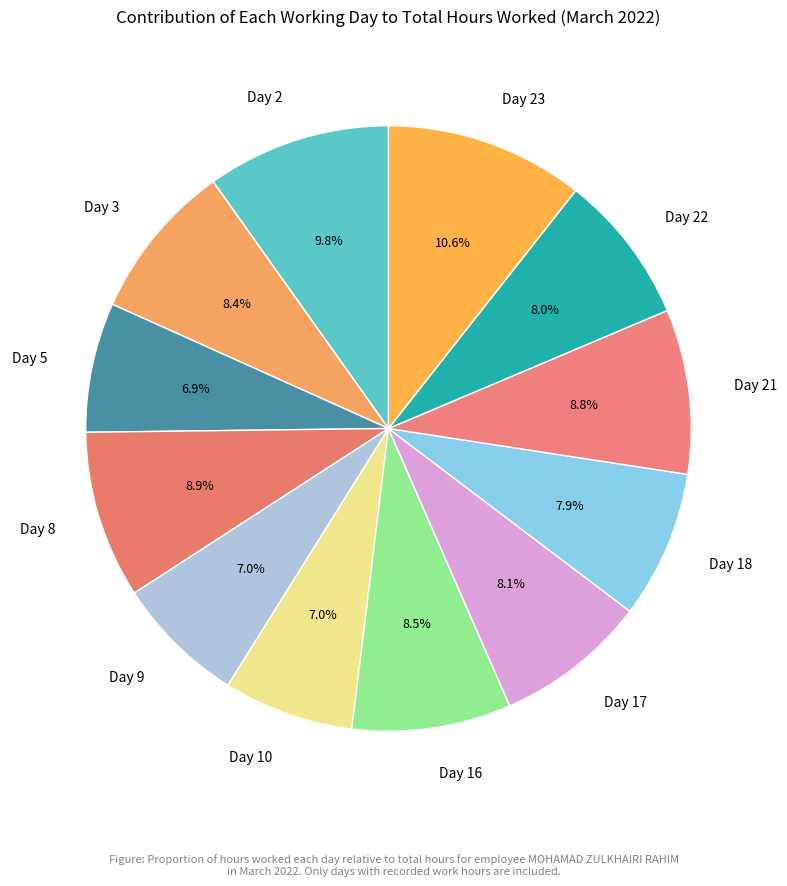

To the nearest percent, what is the combined percentage of Day 3 and Day 5?

15%